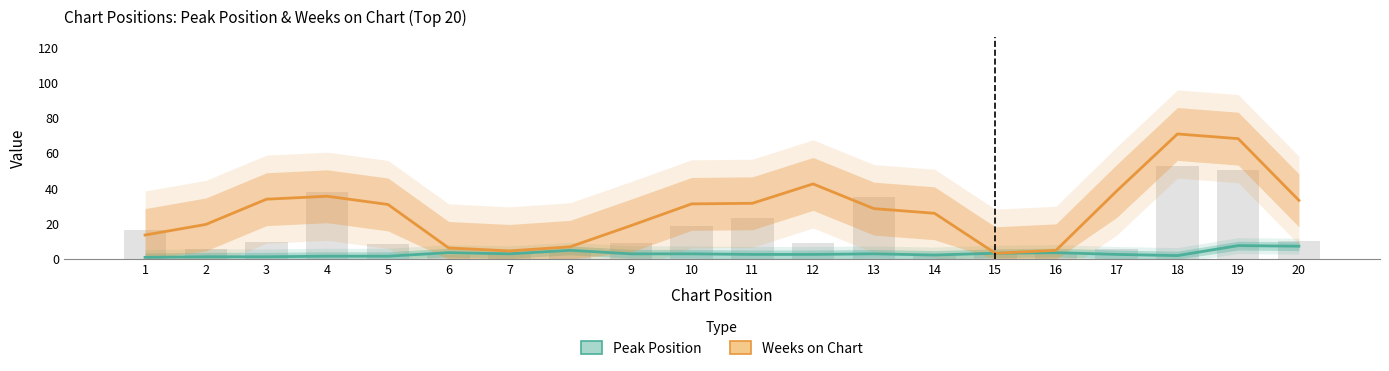

Is the value of Peak Position at 9 greater than the value of Weeks on Chart at 13?

No